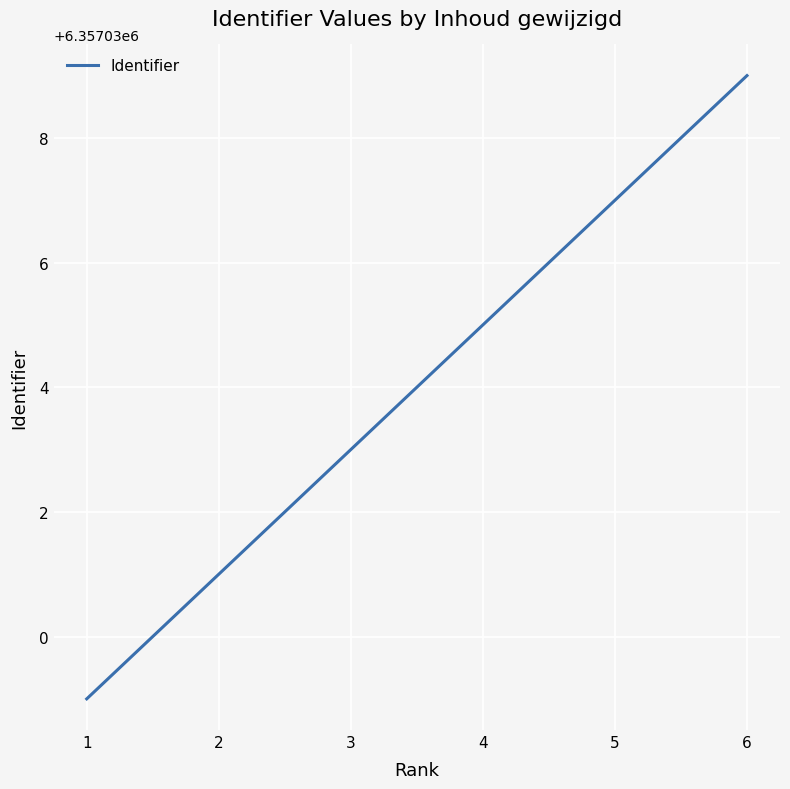

What is the average value?

6357034